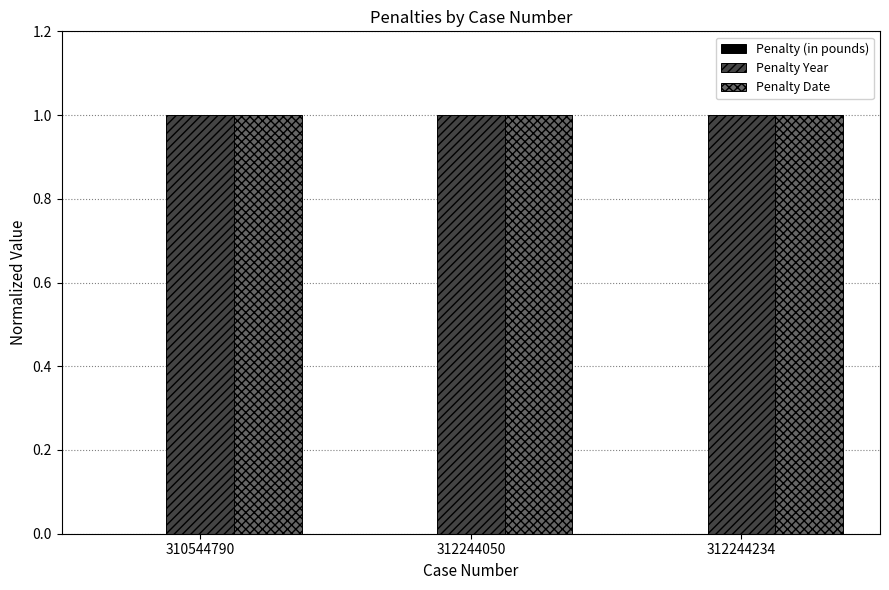

What is the total value across all series at 310544790?

2.0